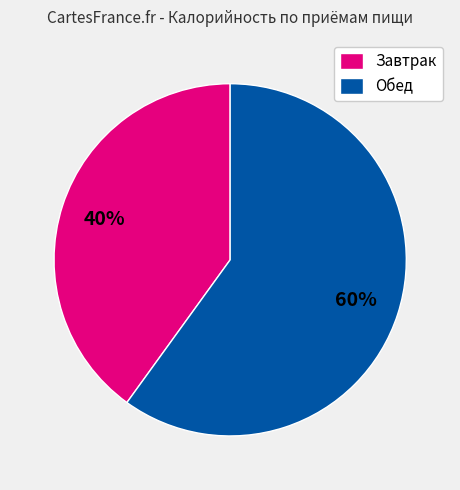

How many slices are in this pie chart?

2